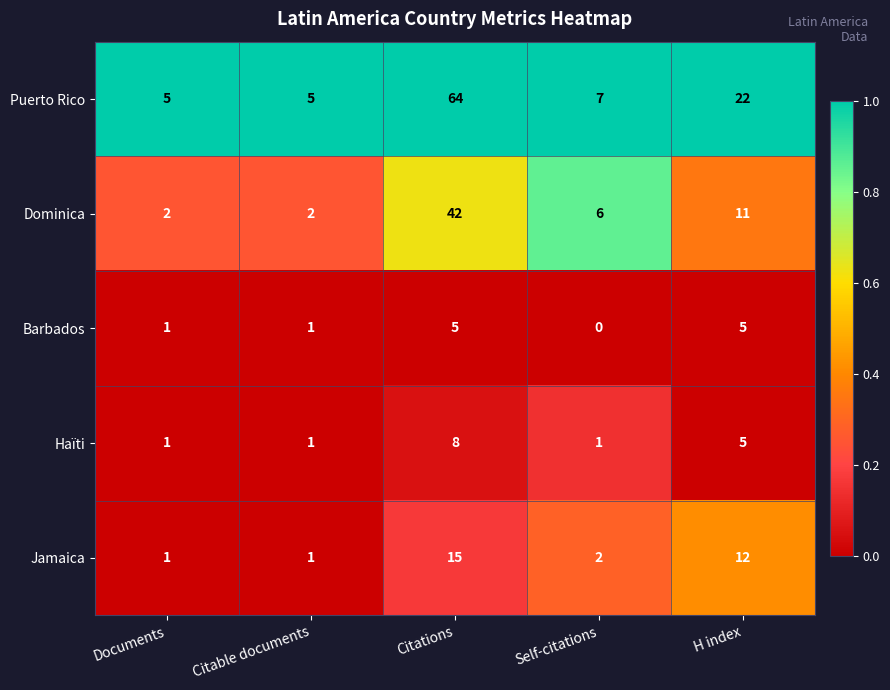

List the series in order of their peak value, highest first.

Puerto Rico, Dominica, Jamaica, Haïti, Barbados